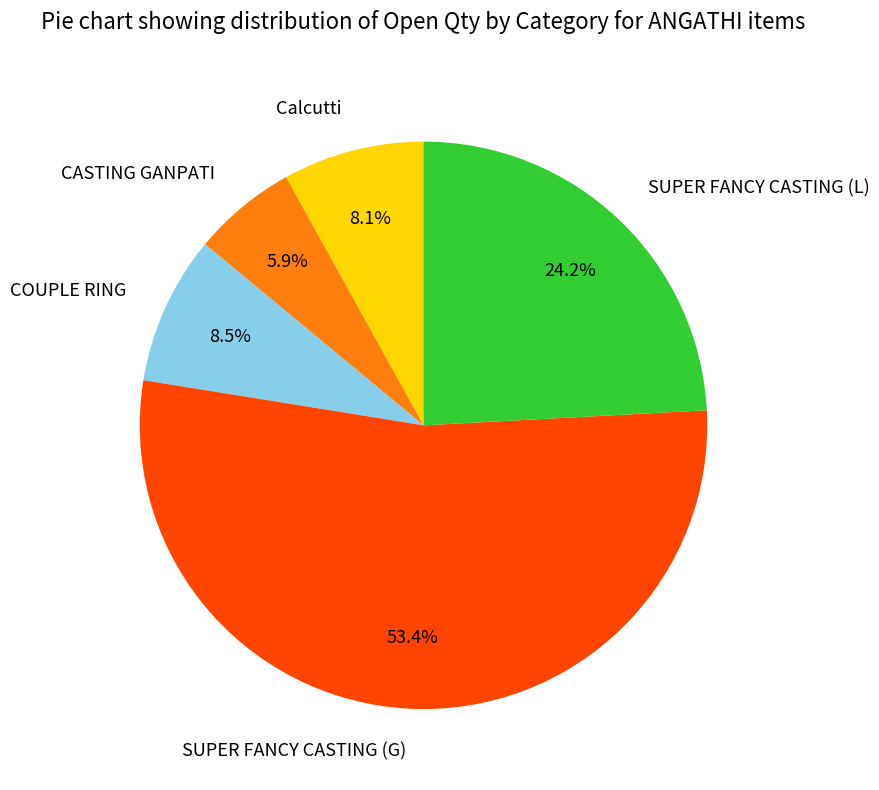

Which slice is the smallest?

CASTING GANPATI